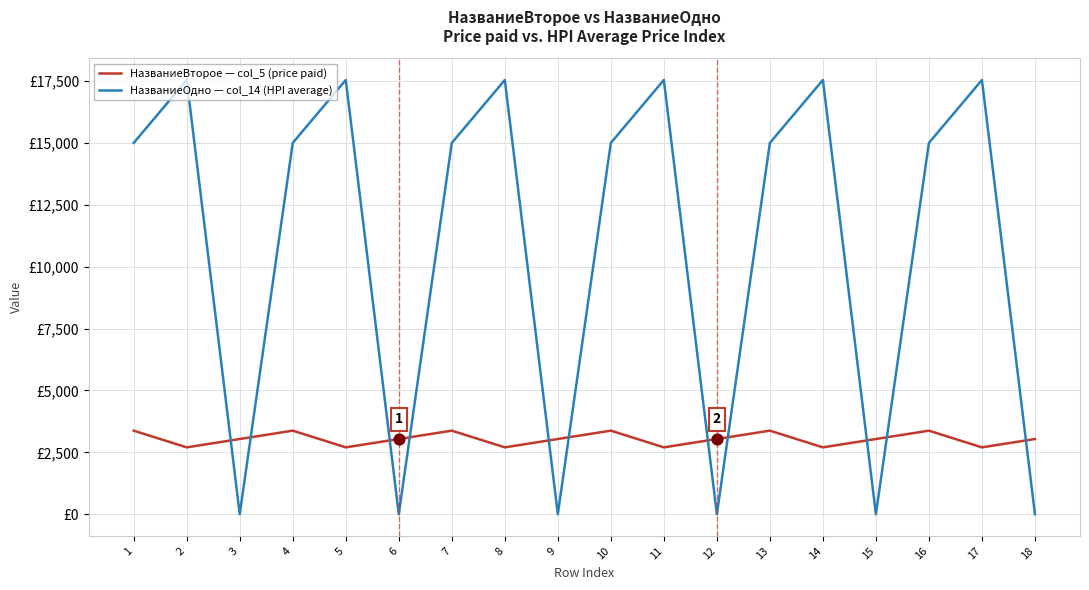

Does the chart have visible grid lines?

Yes